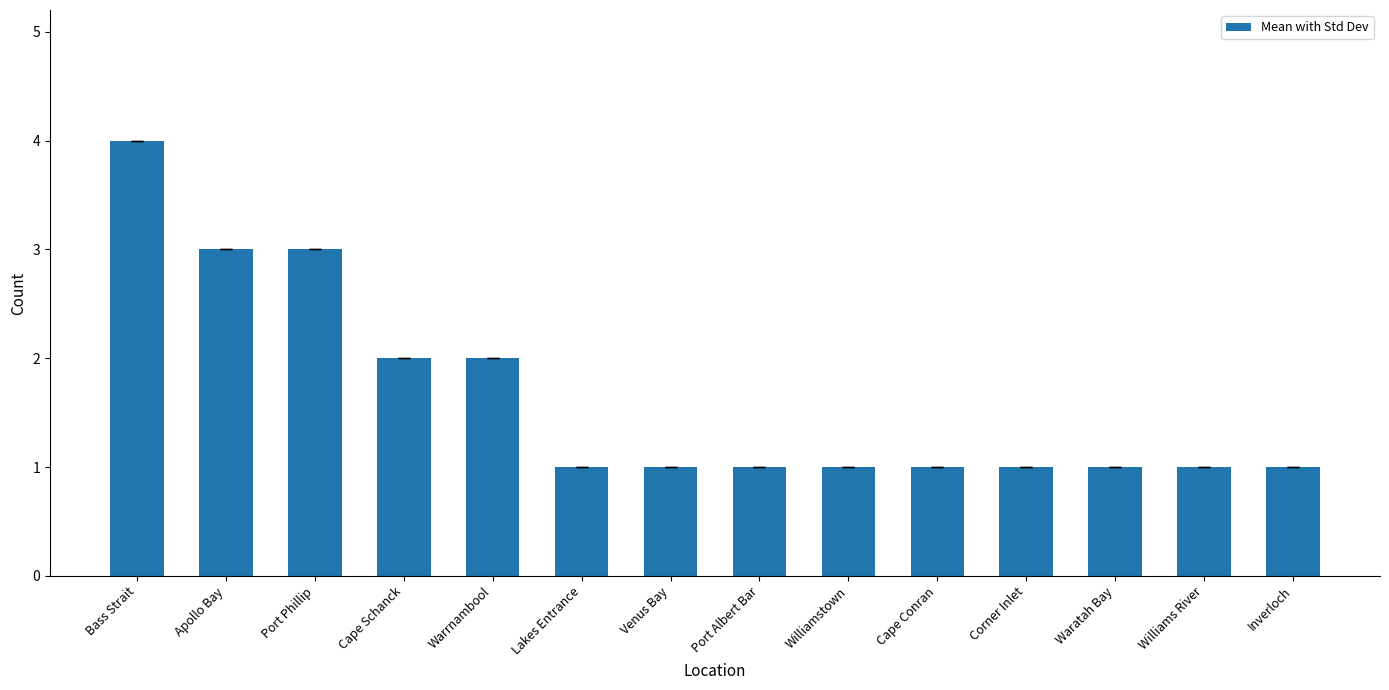

What is the value of the 3rd bar from the left?

3